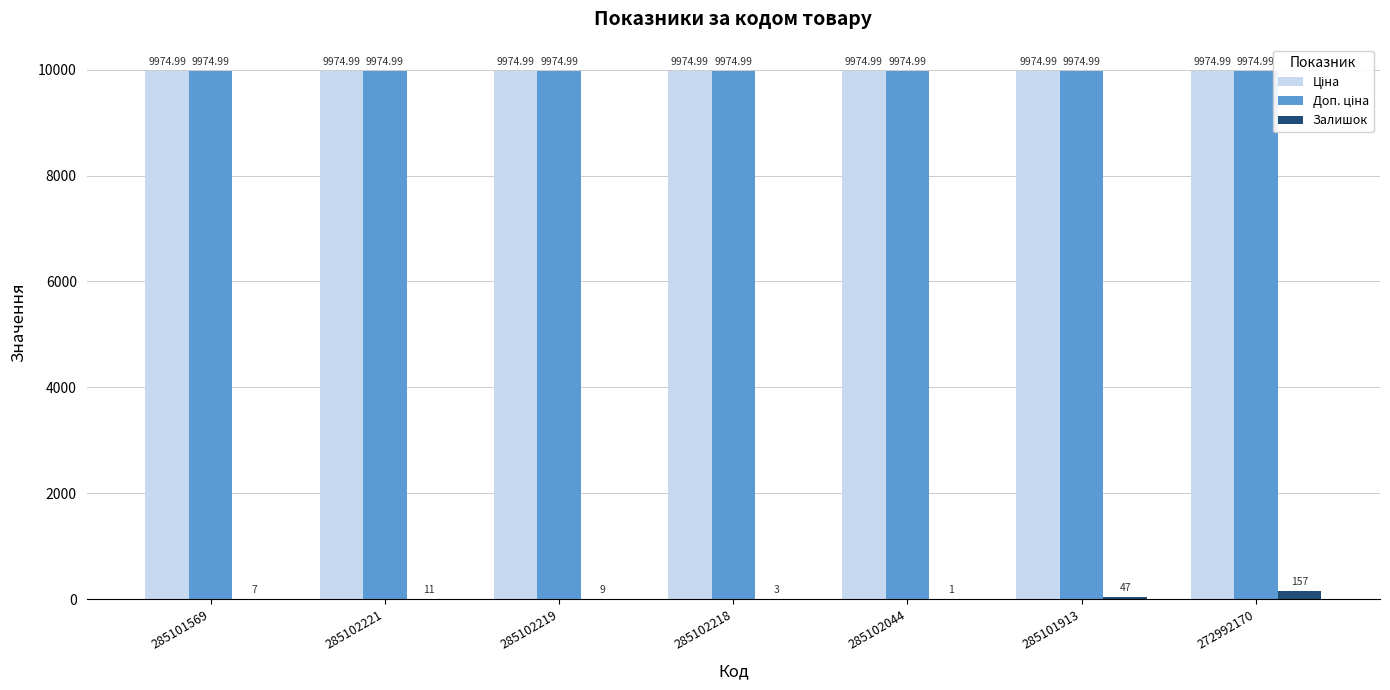

Which series has the widest spread of values?

Залишок